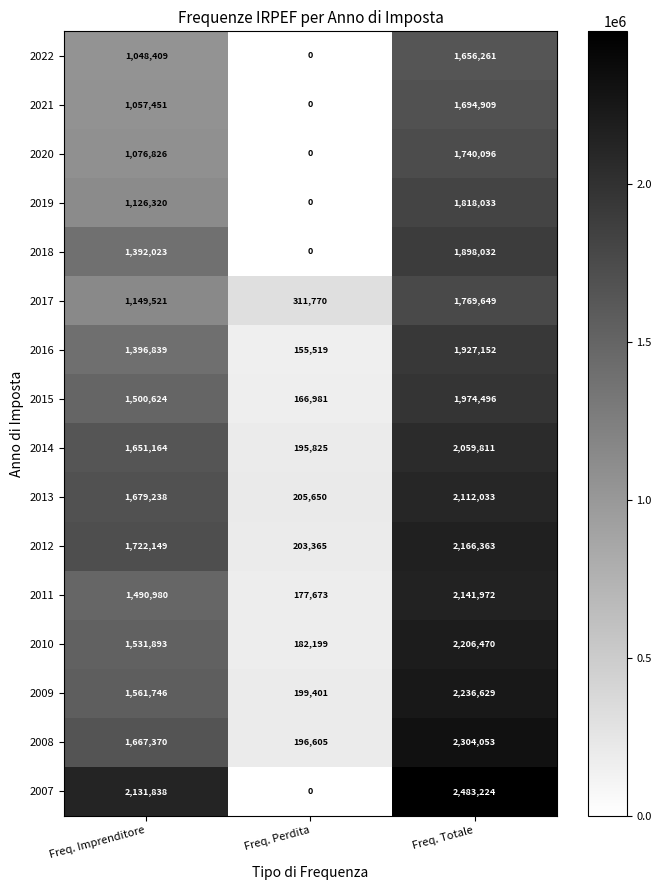

At which category is the sum across all series the highest?

Freq. Totale